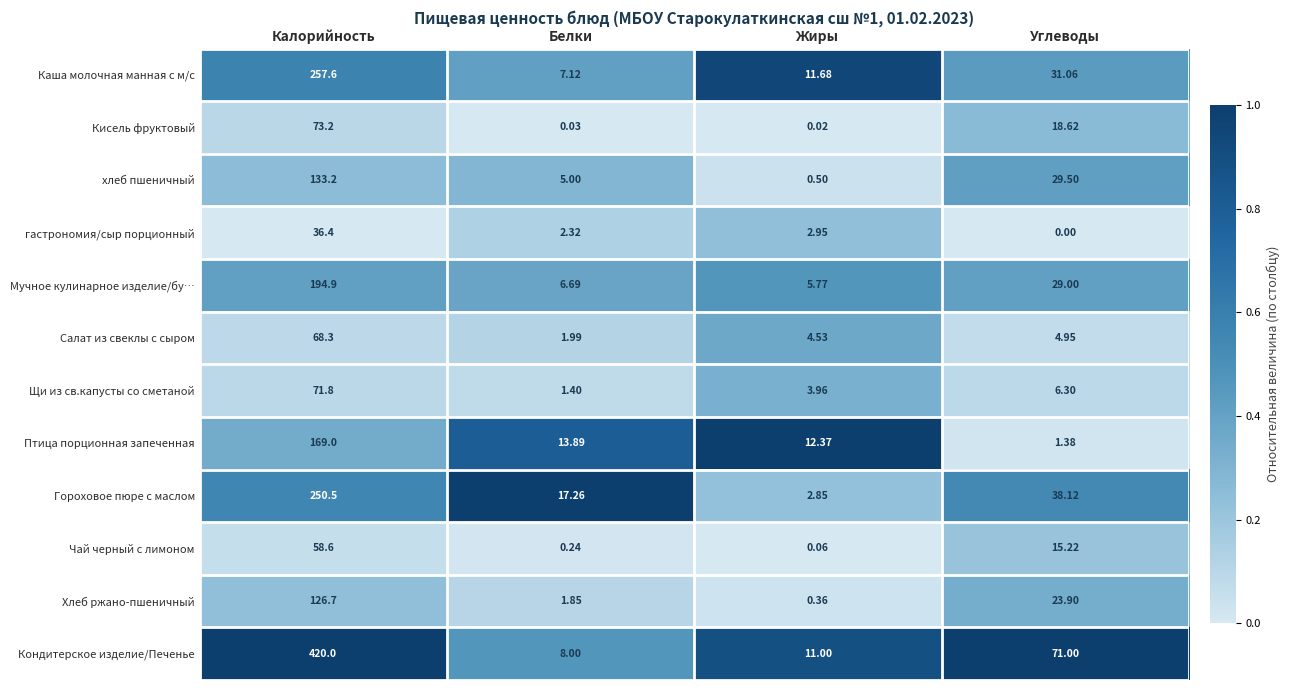

Count the number of categories in the chart.

4